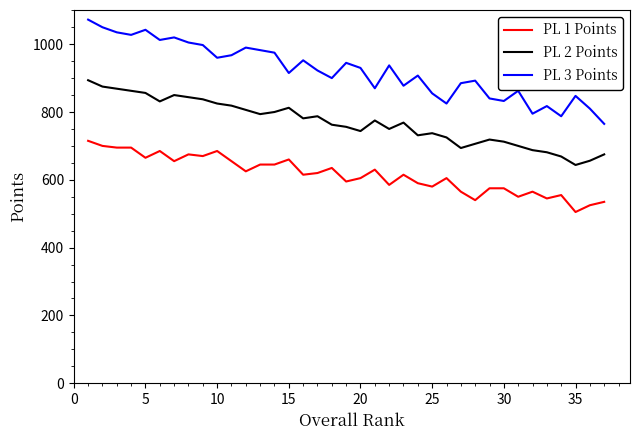

What is the difference between the maximum and second lowest values in the PL 2 Points series?

237.5